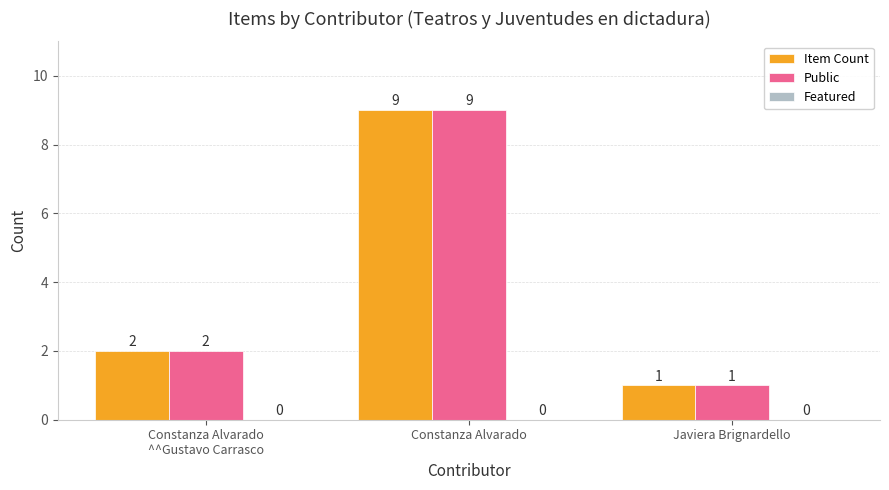

What is the sum of all Item Count values?

12